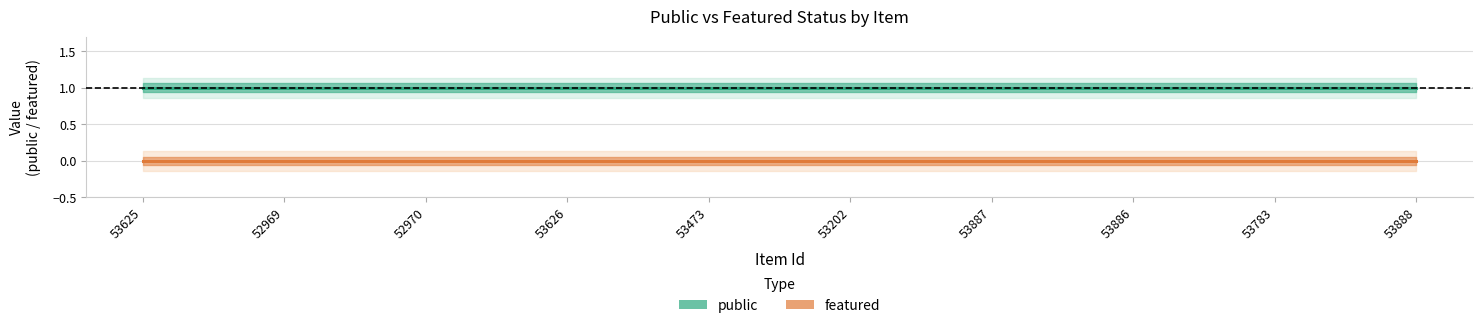

Is the value of public at 53886 greater than the value of featured at 53626?

Yes